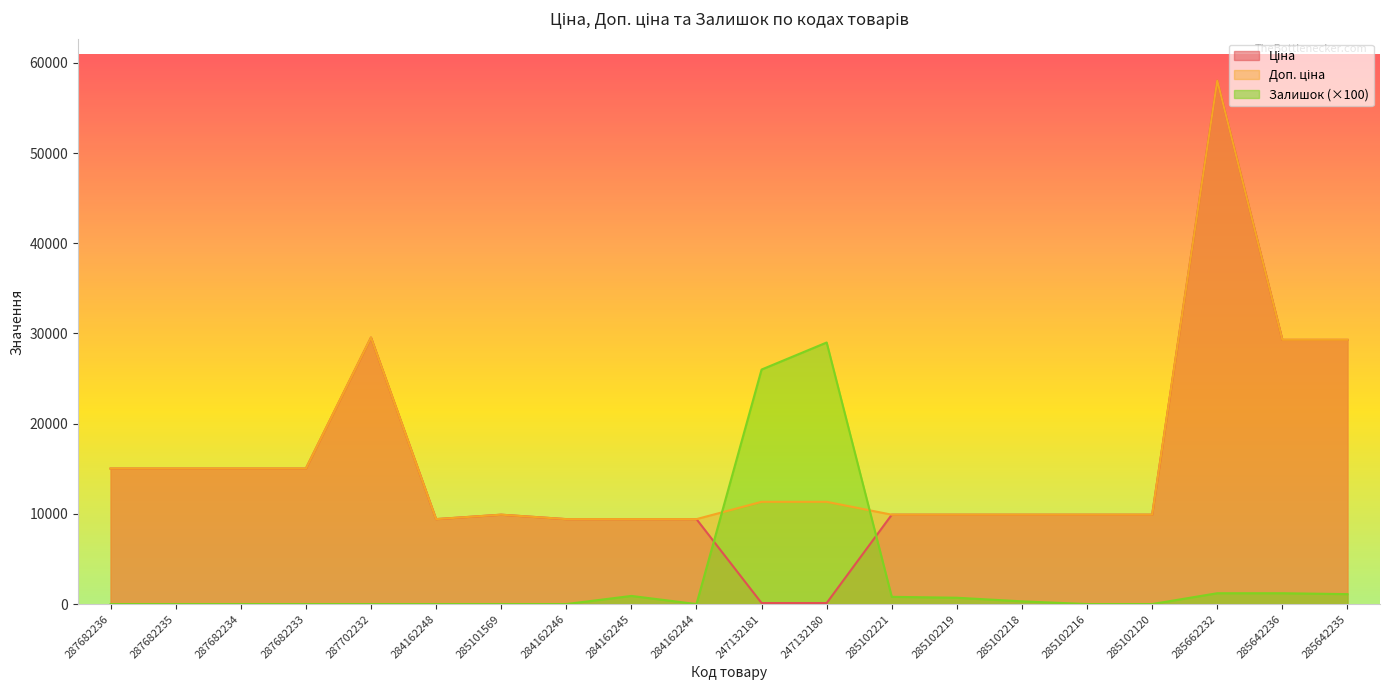

How many categories are shown in the chart?

20